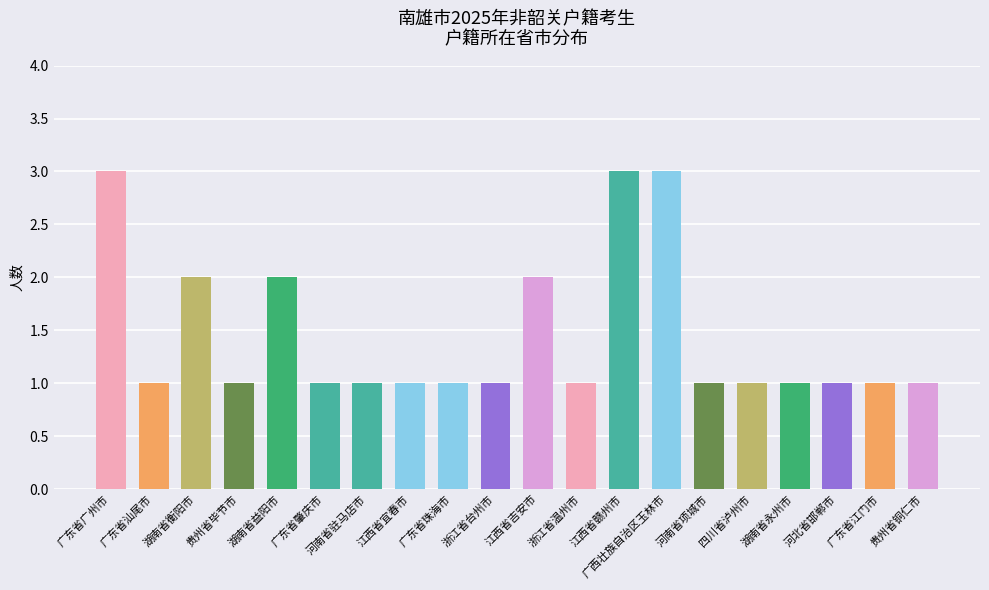

How many values are between 1 and 2?

17